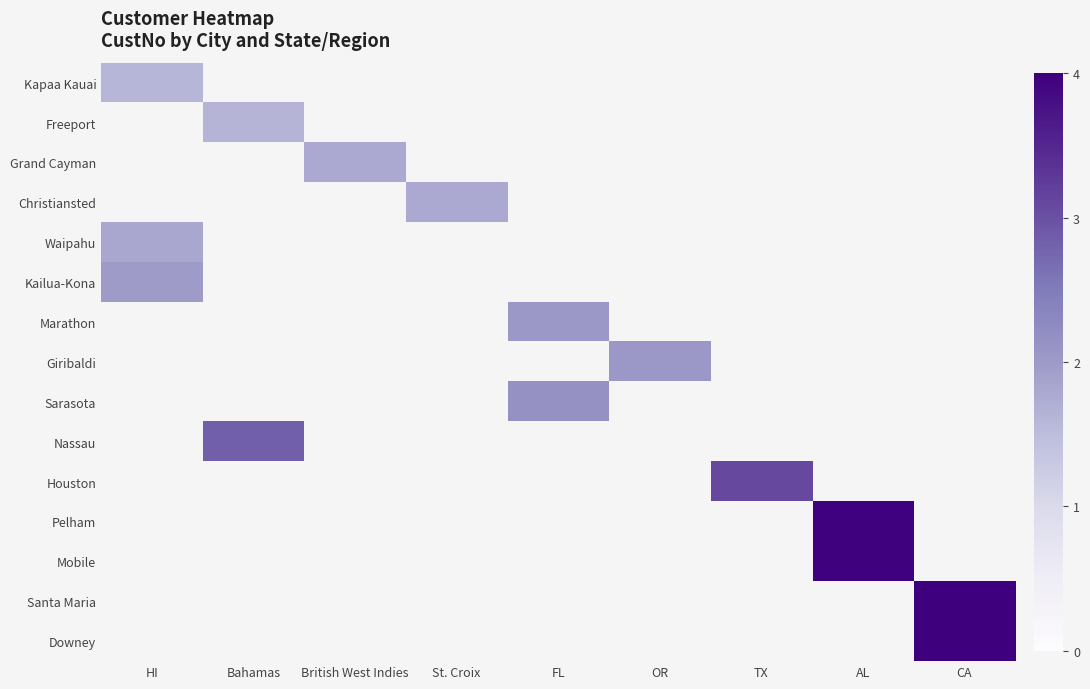

At how many categories does at least one series exceed 3?

3